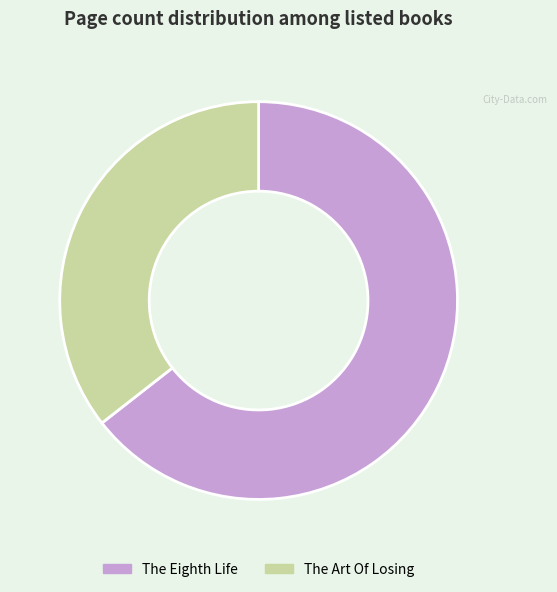

Count the number of slices in the pie.

2